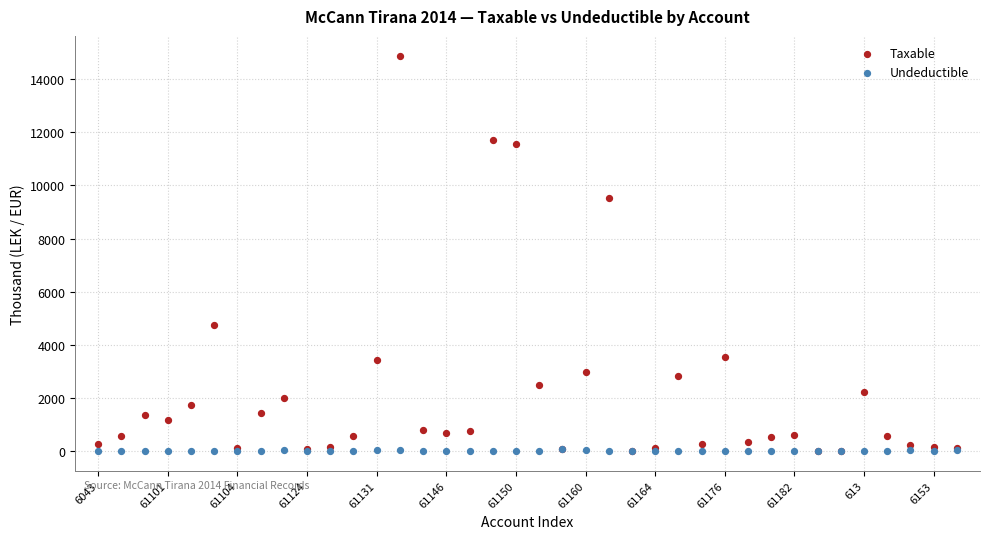

Which series contains the highest Y value?

Taxable